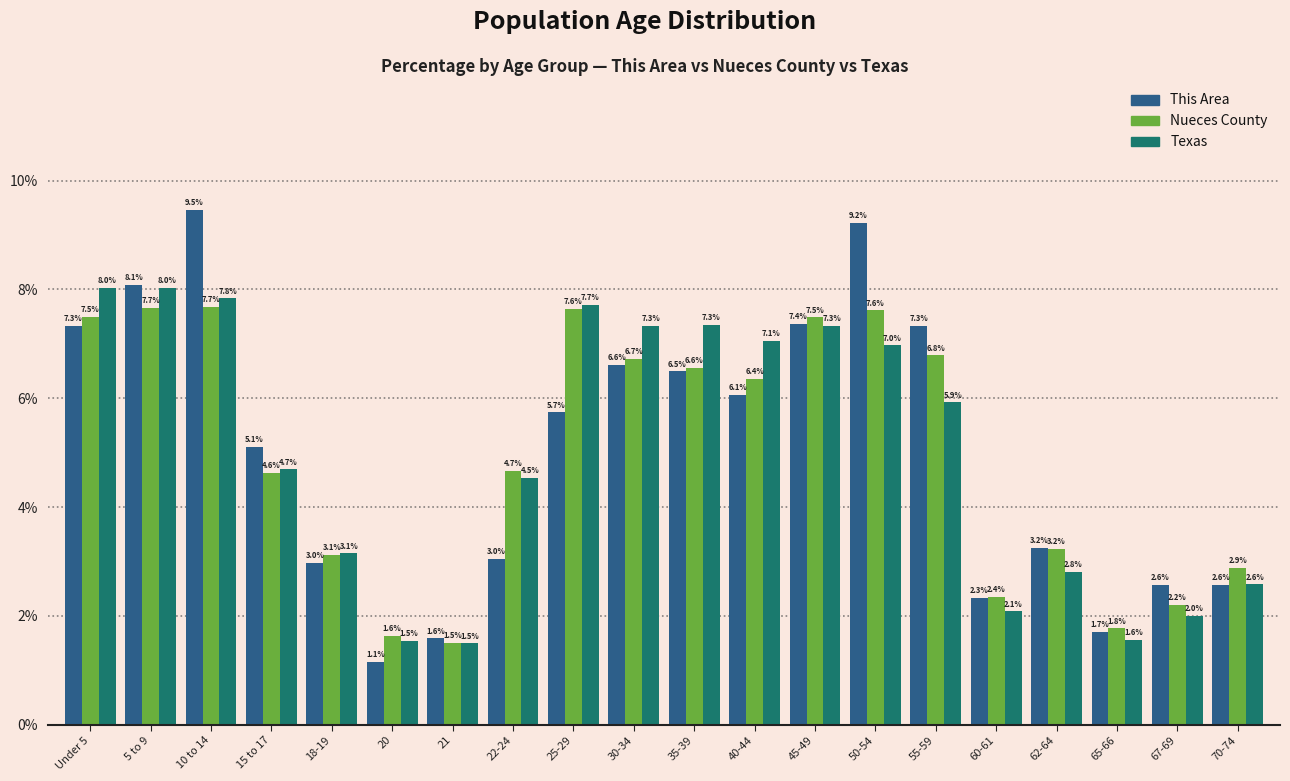

Reading left to right, transcribe all the data shown in this chart.

This Area: 7.3	8.1	9.5	5.1	3.0	1.1	1.6	3.0	5.7	6.6	6.5	6.1	7.4	9.2	7.3	2.3	3.2	1.7	2.6	2.6
Nueces County: 7.5	7.7	7.7	4.6	3.1	1.6	1.5	4.7	7.6	6.7	6.6	6.4	7.5	7.6	6.8	2.4	3.2	1.8	2.2	2.9
Texas: 8.0	8.0	7.8	4.7	3.1	1.5	1.5	4.5	7.7	7.3	7.3	7.1	7.3	7.0	5.9	2.1	2.8	1.6	2.0	2.6